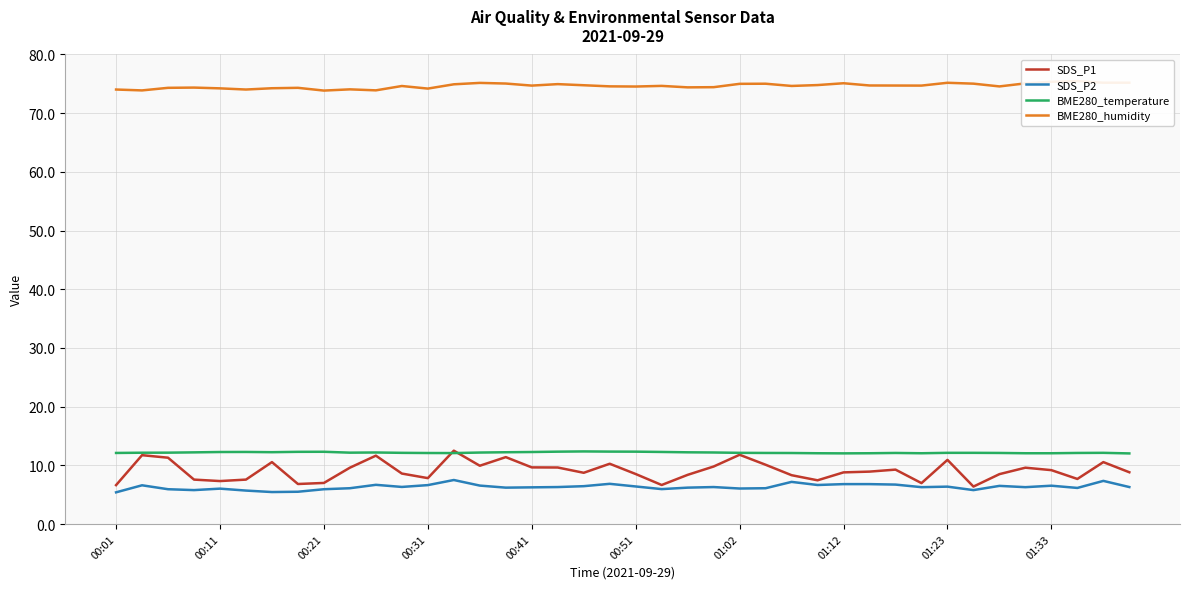

True or false: BME280_temperature and SDS_P2 cross at least once.

False